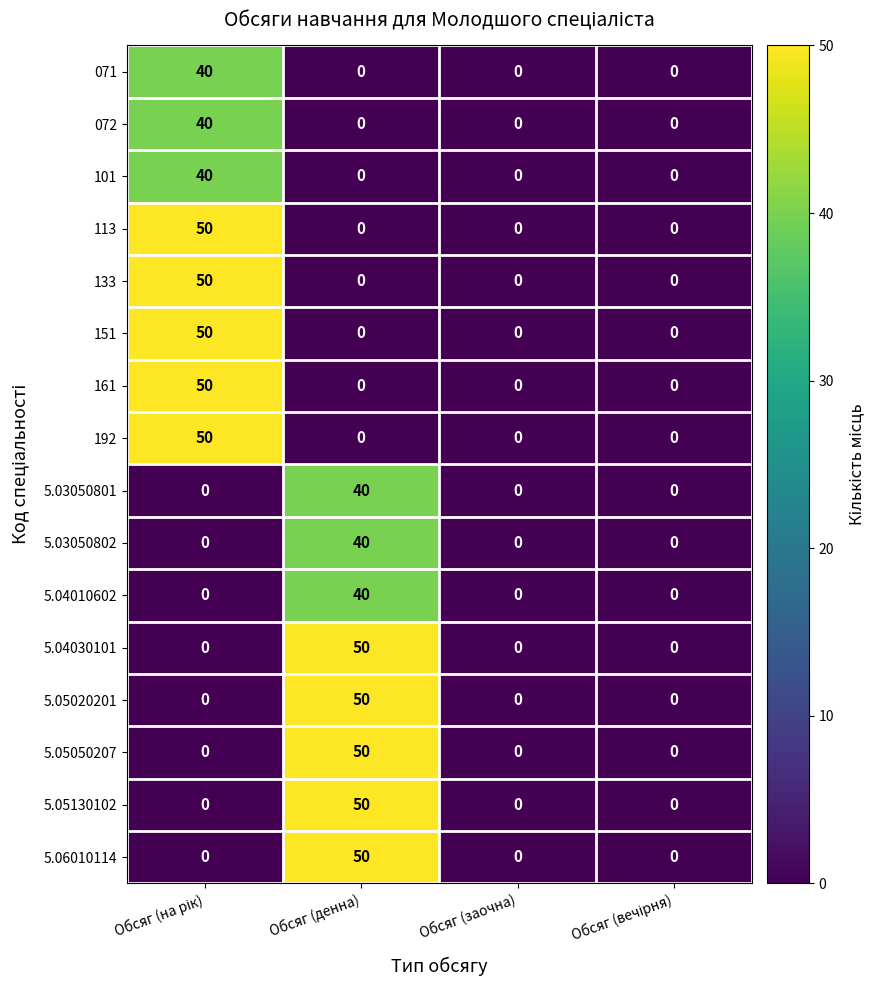

What is the maximum value shown in the chart?

50